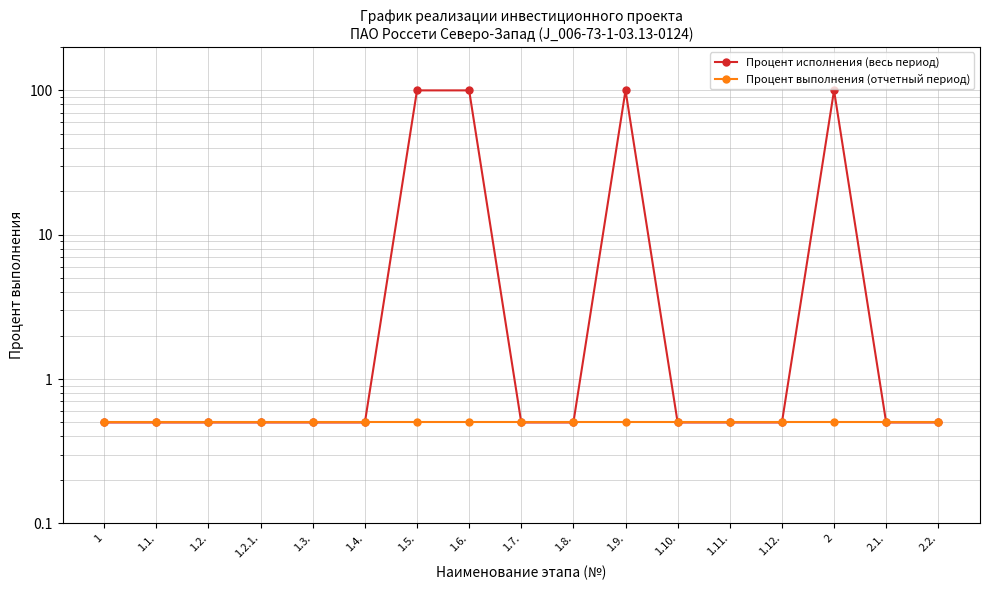

What is the minimum value for Процент исполнения (весь период)?

0.5